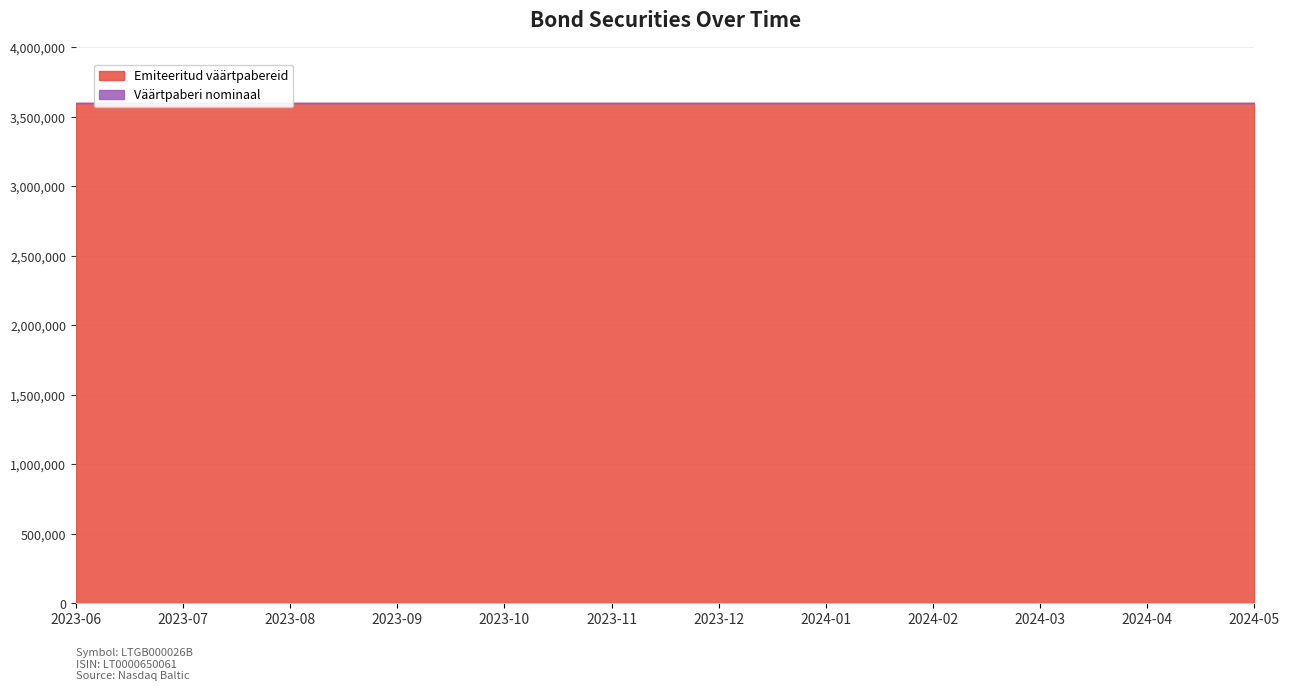

Reading left to right, list all the values displayed in this chart.

Emiteeritud väärtpabereid: 3600000	3600000	3600000	3600000	3600000	3600000	3600000	3600000	3600000	3600000	3600000	3600000
Väärtpaberi nominaal: 100	100	100	100	100	100	100	100	100	100	100	100